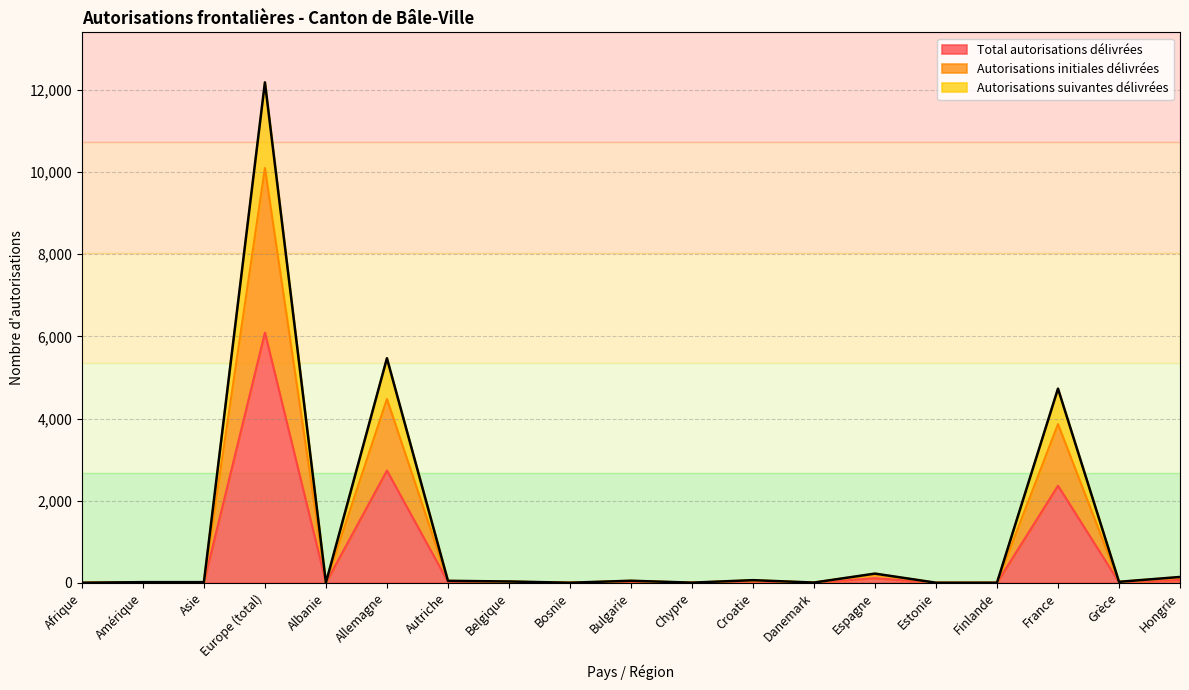

Which series has the largest total across all categories?

Autorisations suivantes délivrées